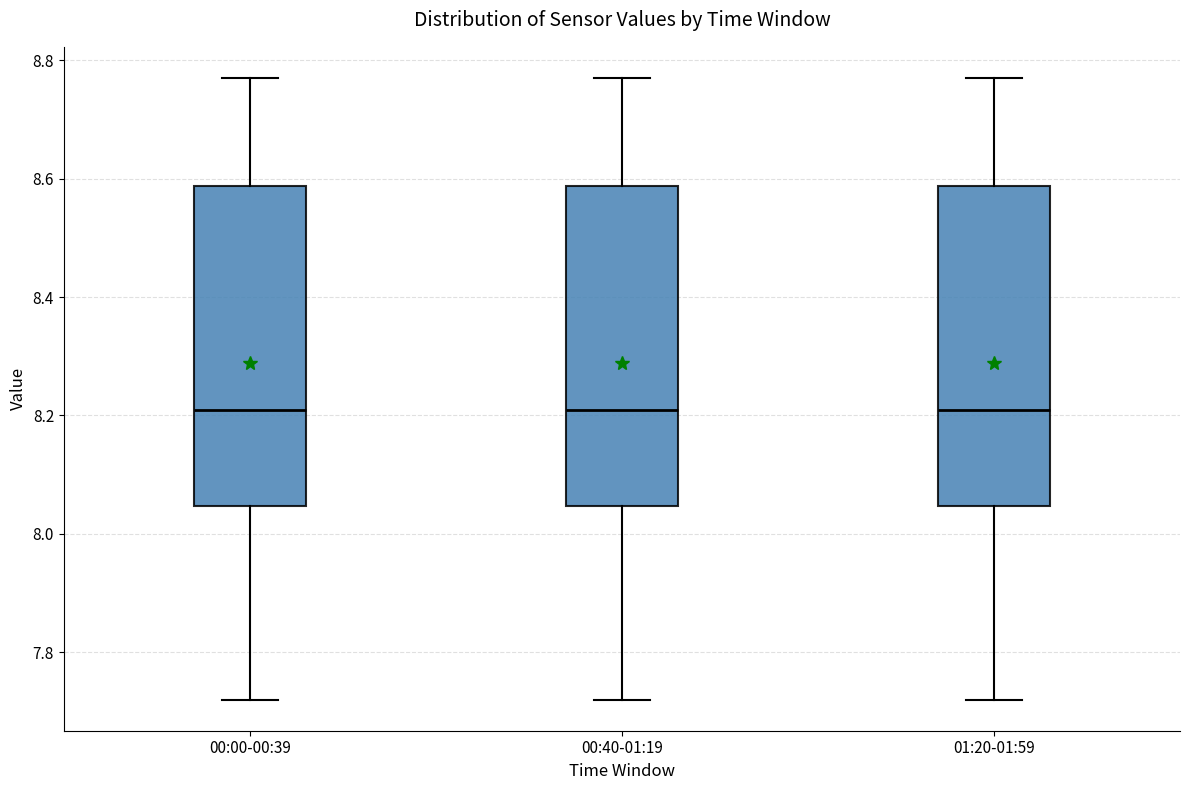

Where is the lower edge of the box for 01:20-01:59 on the y-axis? The values are not printed on the chart, so give them approximately, as read against the axis.

8.04